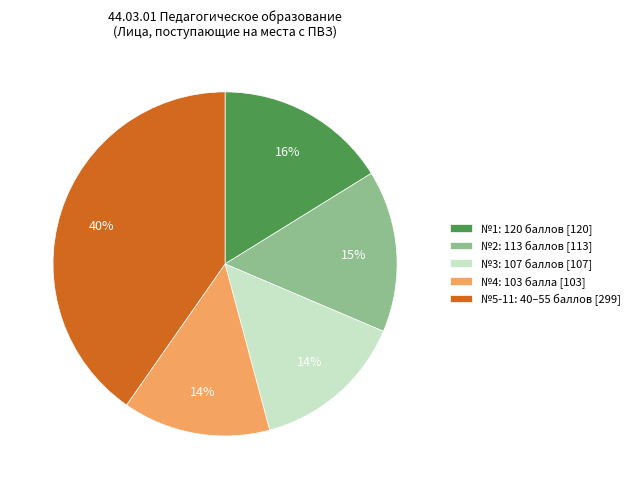

Which has a higher value, №1: 120 баллов [120] or №4: 103 балла [103]?

№1: 120 баллов [120]